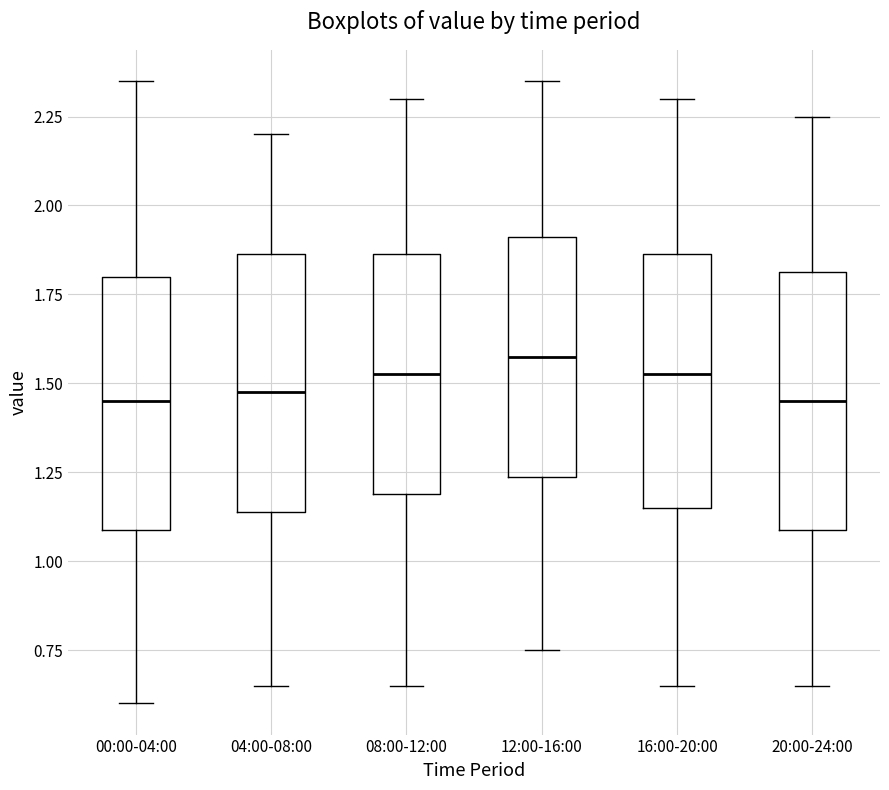

Which box has the highest median line?

12:00-16:00